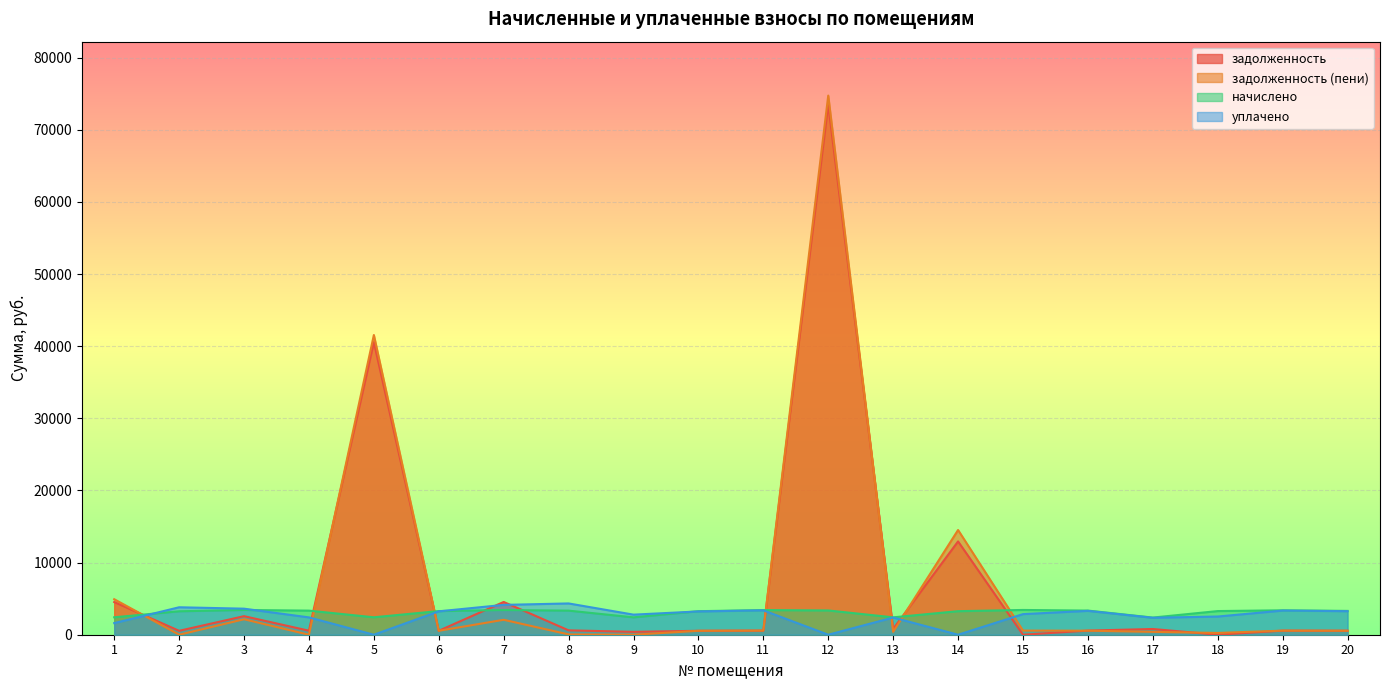

At which category is the sum across all series the highest?

12